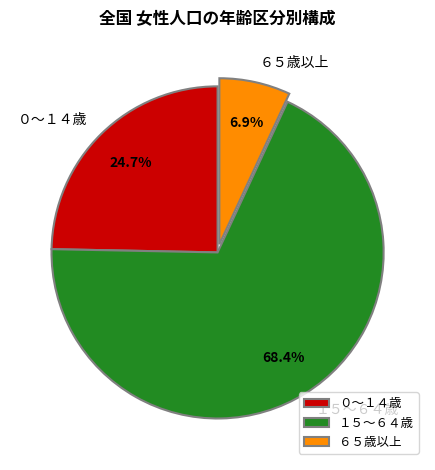

What percentage do ０～１４歳 and １５～６４歳 together represent?

93.1%